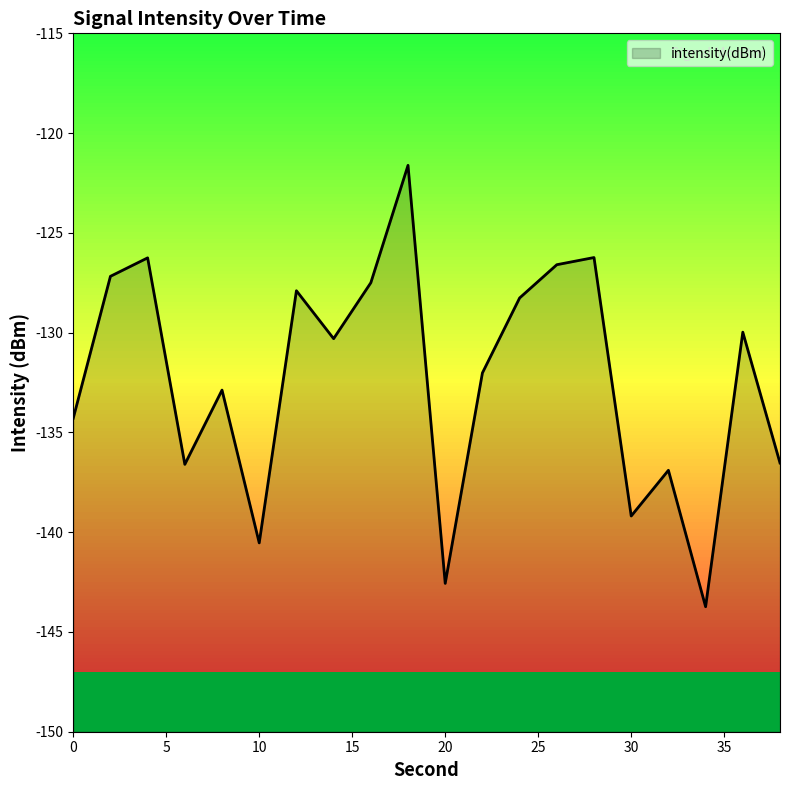

Reading left to right, what are all the values shown in this chart?

0=-134.3	2=-127.2	4=-126.3	6=-136.6	8=-132.9	10=-140.5	12=-127.9	14=-130.3	16=-127.5	18=-121.6	20=-142.6	22=-132.0	24=-128.3	26=-126.6	28=-126.2	30=-139.2	32=-136.9	34=-143.7	36=-130.0	38=-136.5